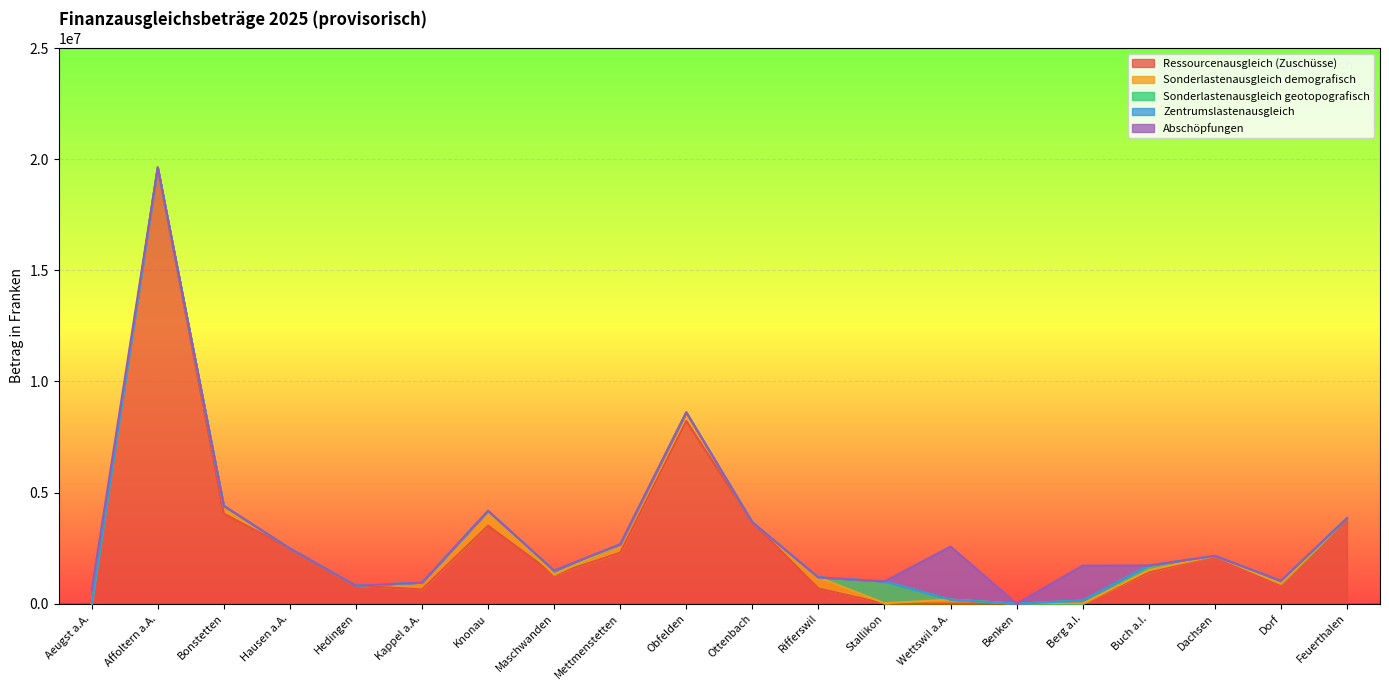

Where do Sonderlastenausgleich demografisch and Ressourcenausgleich (Zuschüsse) first cross each other?

Rifferswil and Stallikon